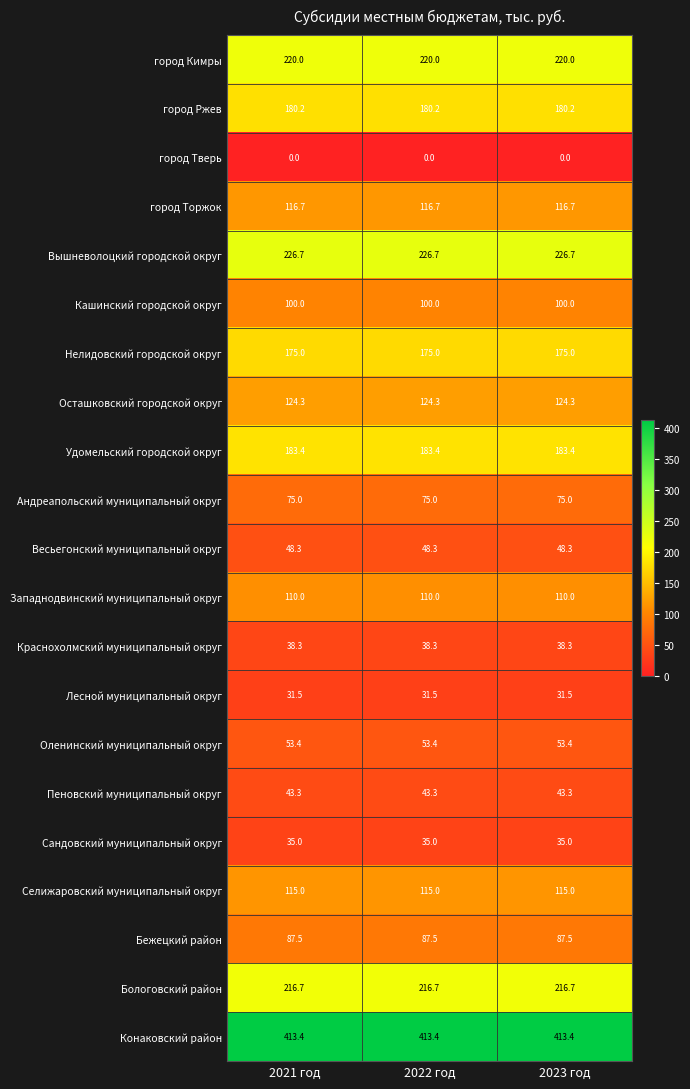

At how many categories does at least one series exceed 324?

3